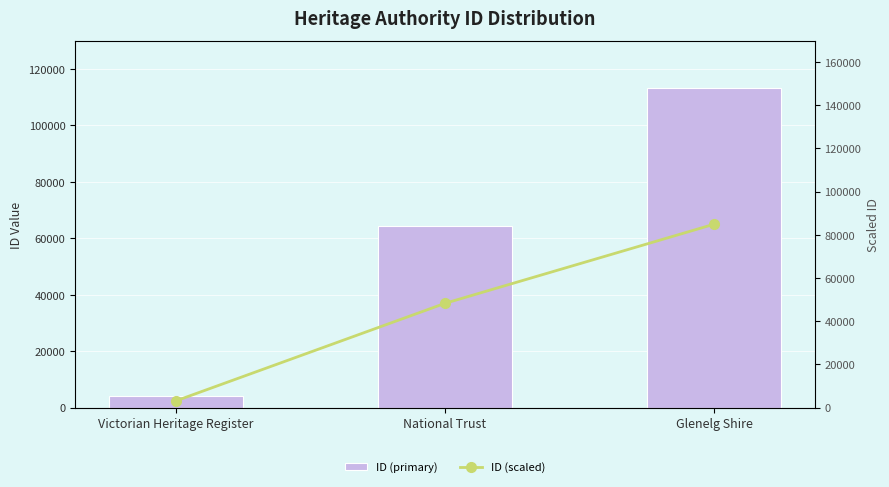

At which label does ID (primary) reach its peak?

Glenelg Shire